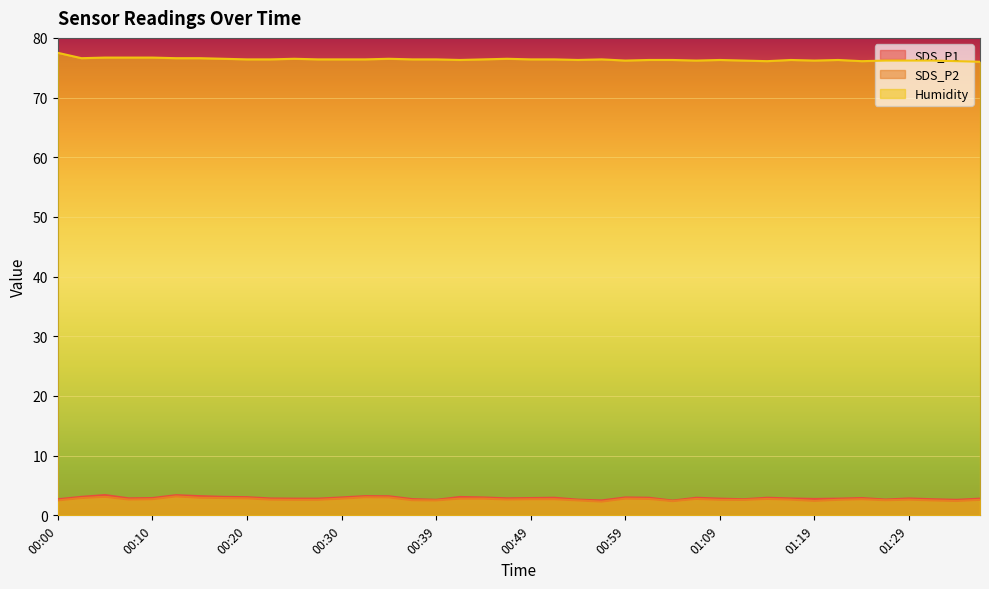

At which label does SDS_P1 reach its minimum?

01:04